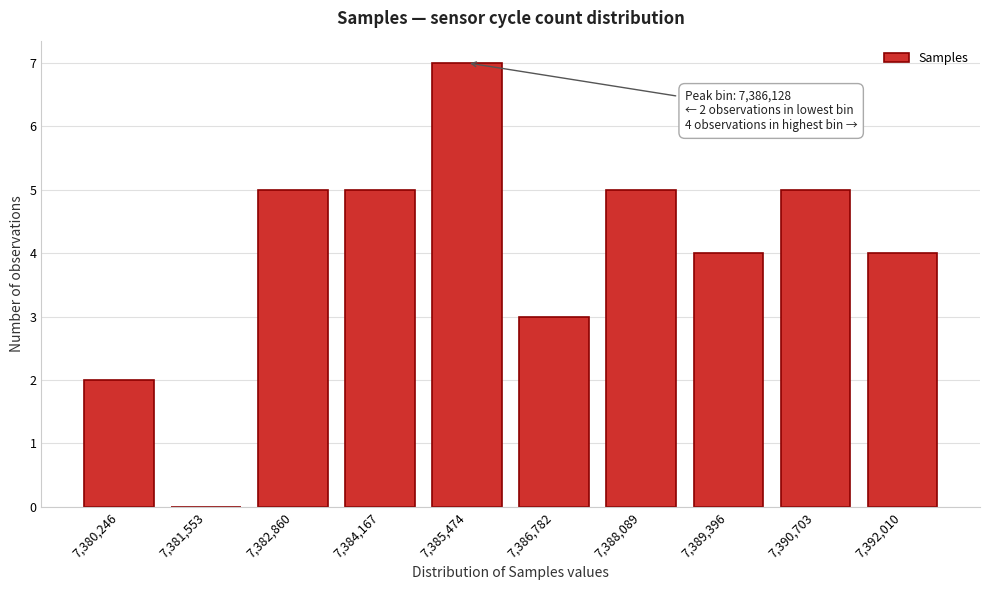

Reading right to left, what are all the values shown in this chart?

7,392,010=4	7,390,703=5	7,389,396=4	7,388,089=5	7,386,782=3	7,385,474=7	7,384,167=5	7,382,860=5	7,381,553=0	7,380,246=2